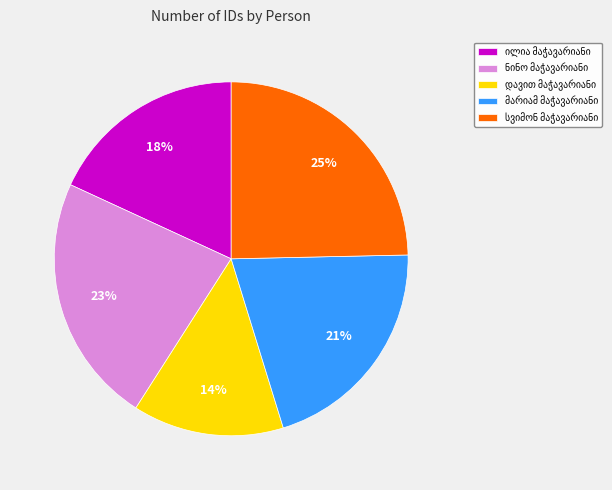

To the nearest percent, what is the average slice percentage?

20%